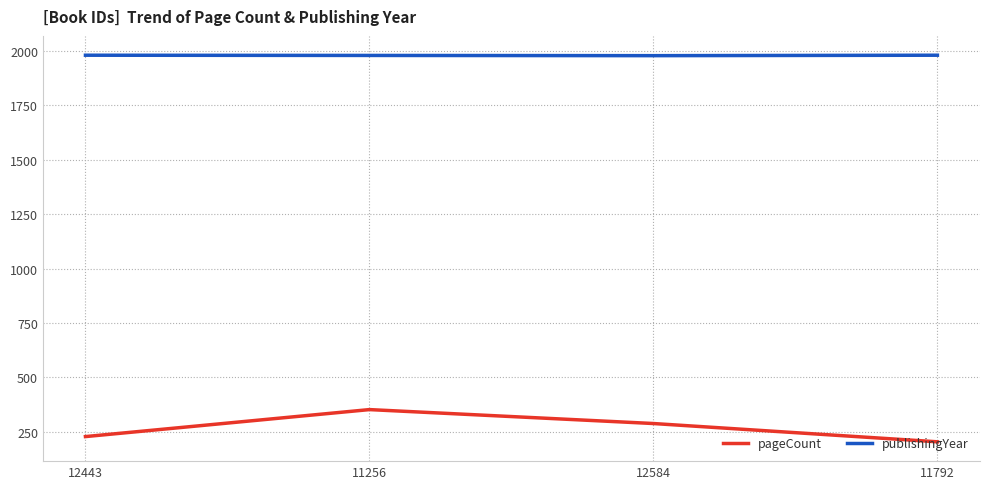

What is the difference between the maximum and second lowest values in the pageCount series?

124